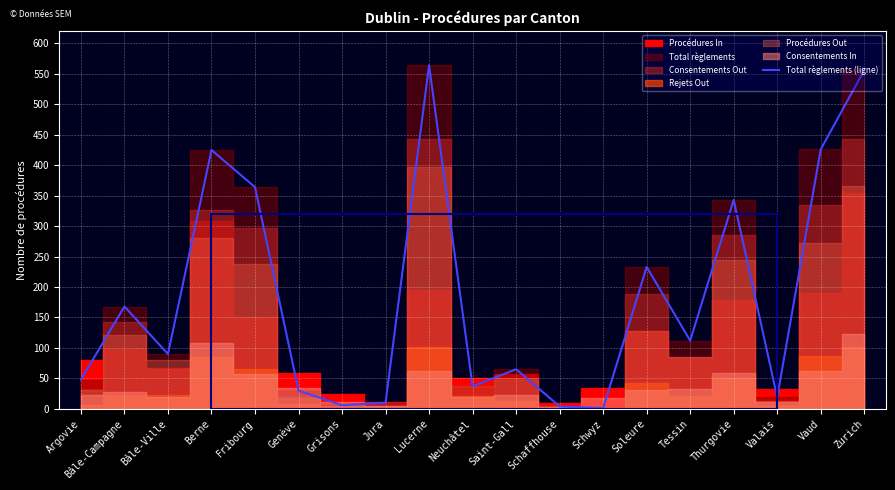

How many categories are shown in the chart?

19